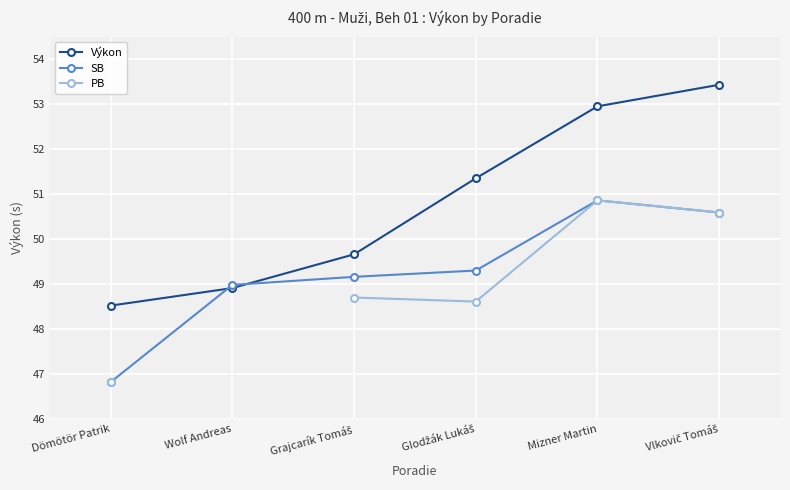

What is the label of the 4th point from the right?

Grajcarík Tomáš